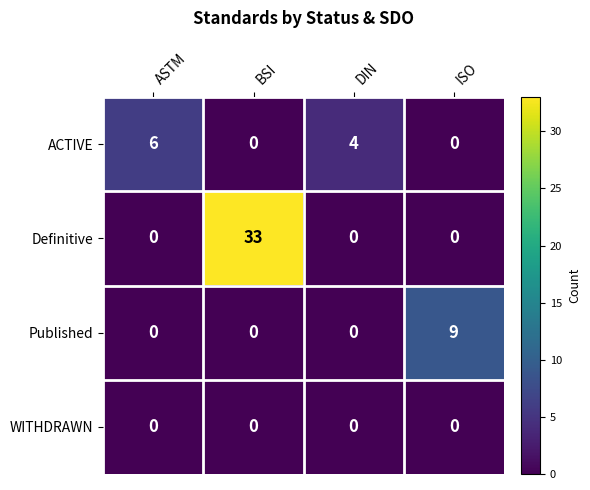

At which category is the sum across all series the highest?

BSI